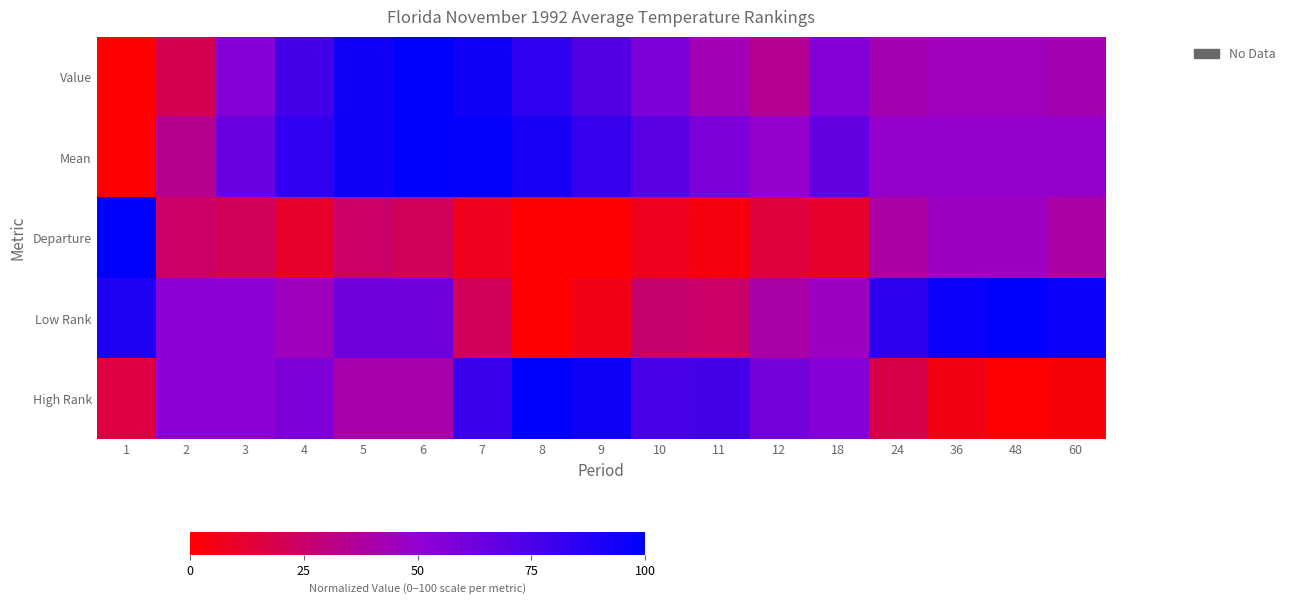

At how many categories does at least one series exceed 9?

17